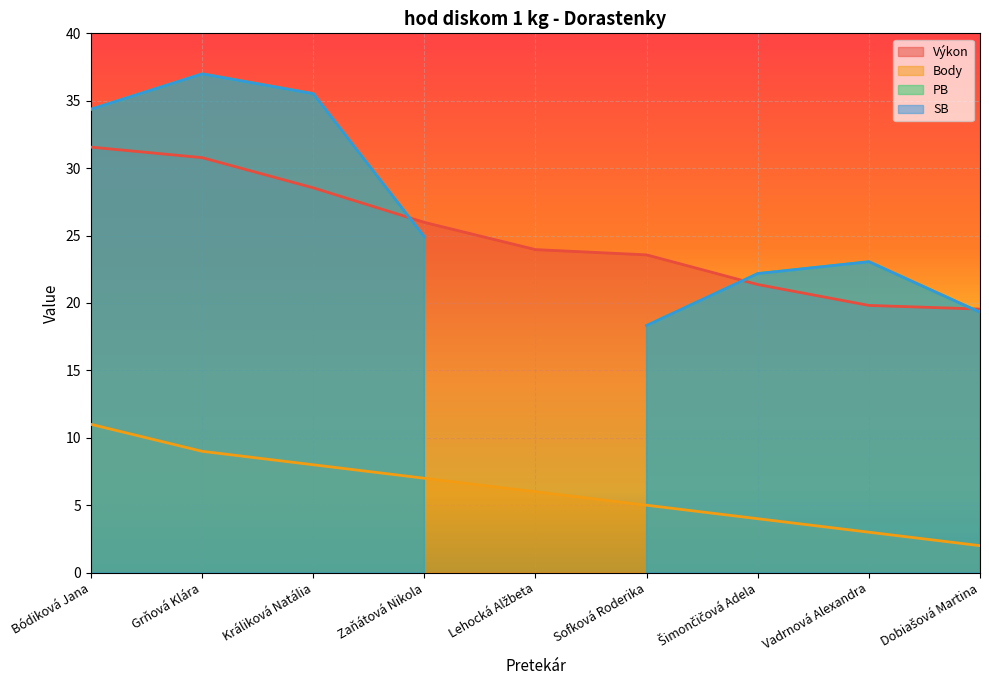

The Výkon series shows 11.7 at Bódiková Jana. True or false?

False